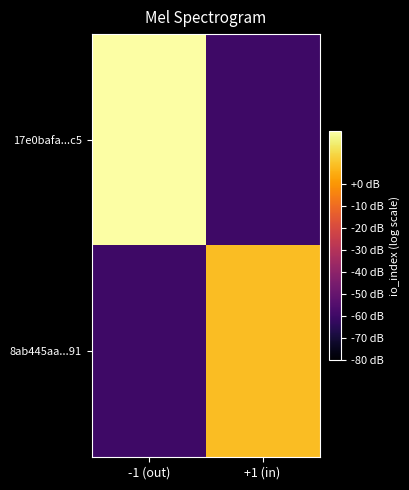

At which category does the chart reach its peak across all series?

-1 (out)